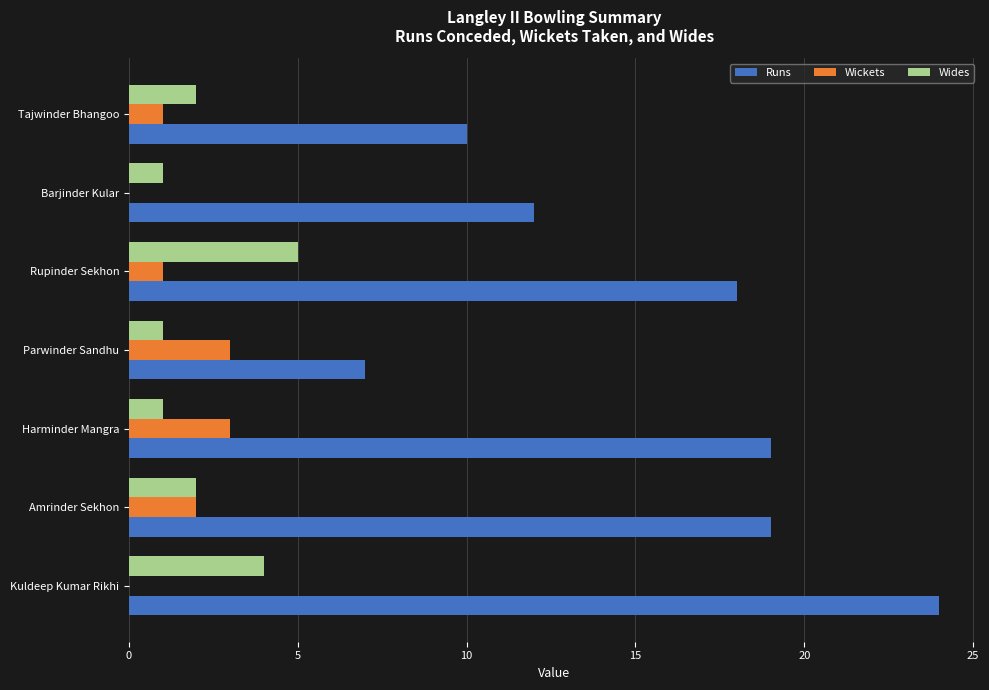

What is the maximum value for Wides?

5